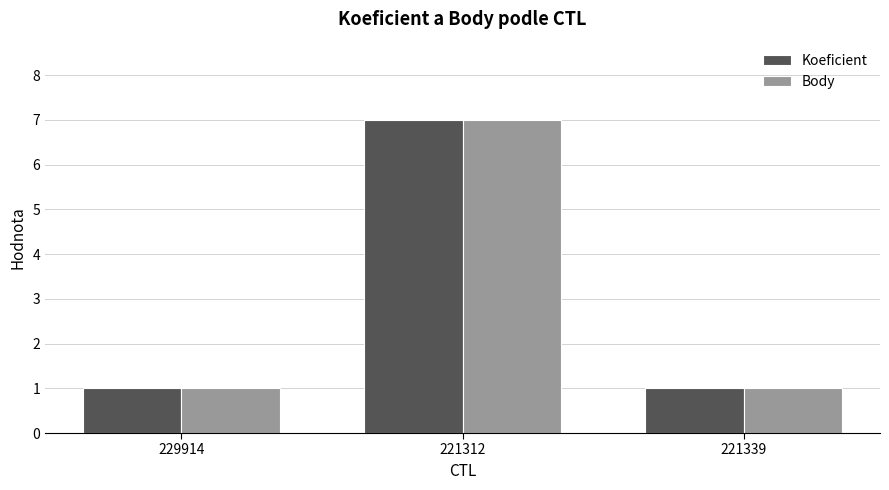

What is the sum of all Koeficient values?

9